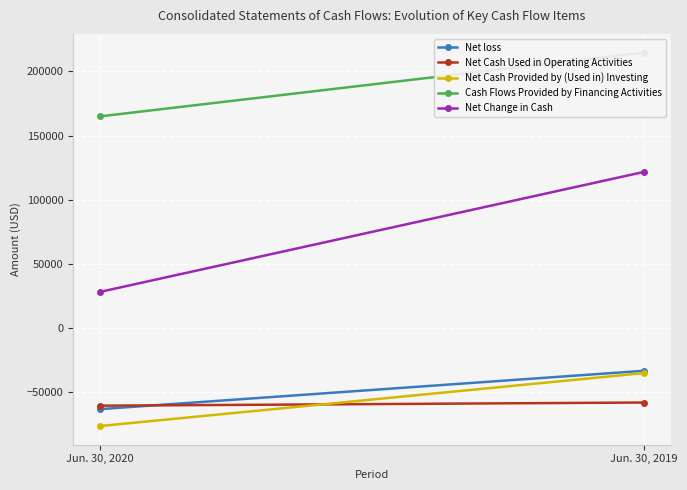

Which series has the widest spread of values?

Net Change in Cash